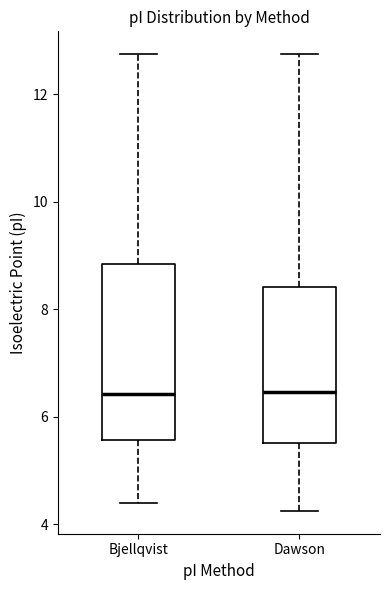

Which box is the tallest, from its lower edge to its upper edge?

Bjellqvist